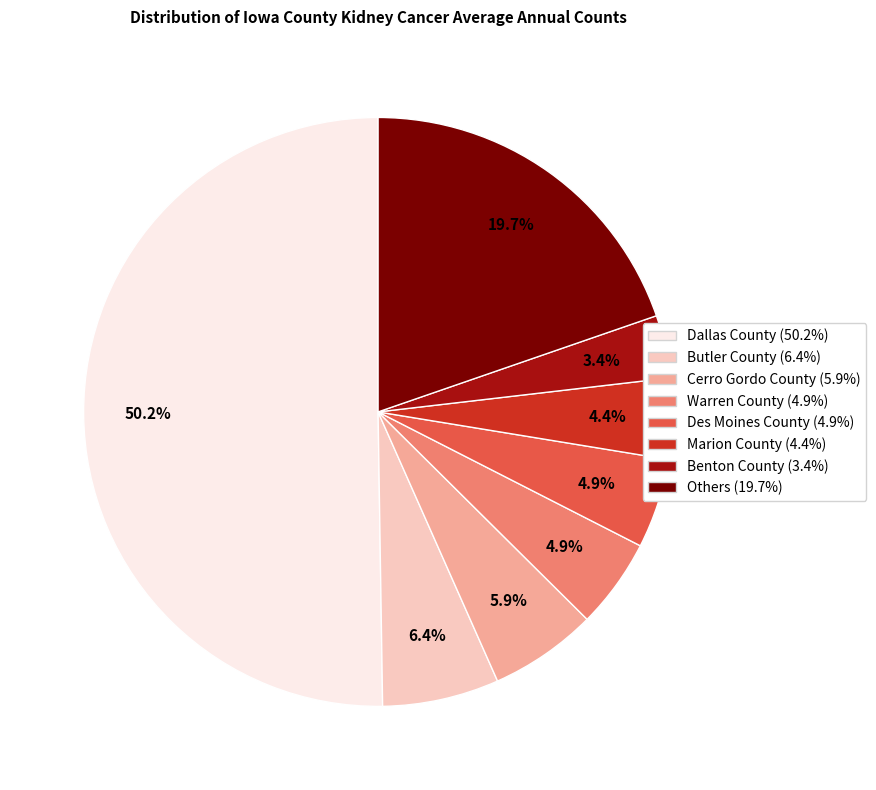

Count the number of slices in the pie.

8